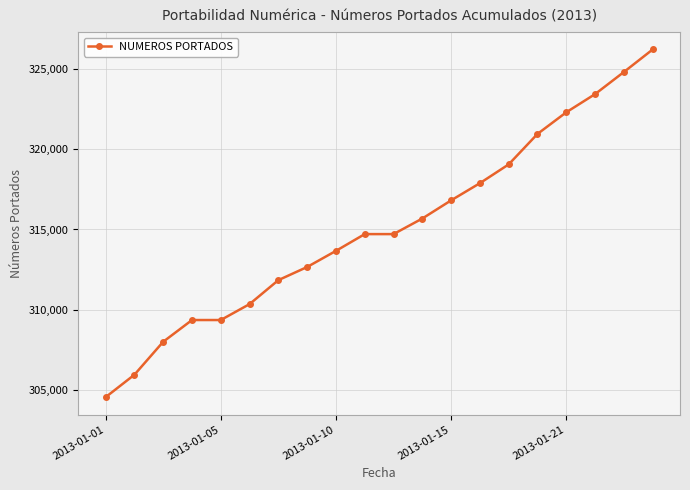

What is the value of the 20th point from the left?

326192